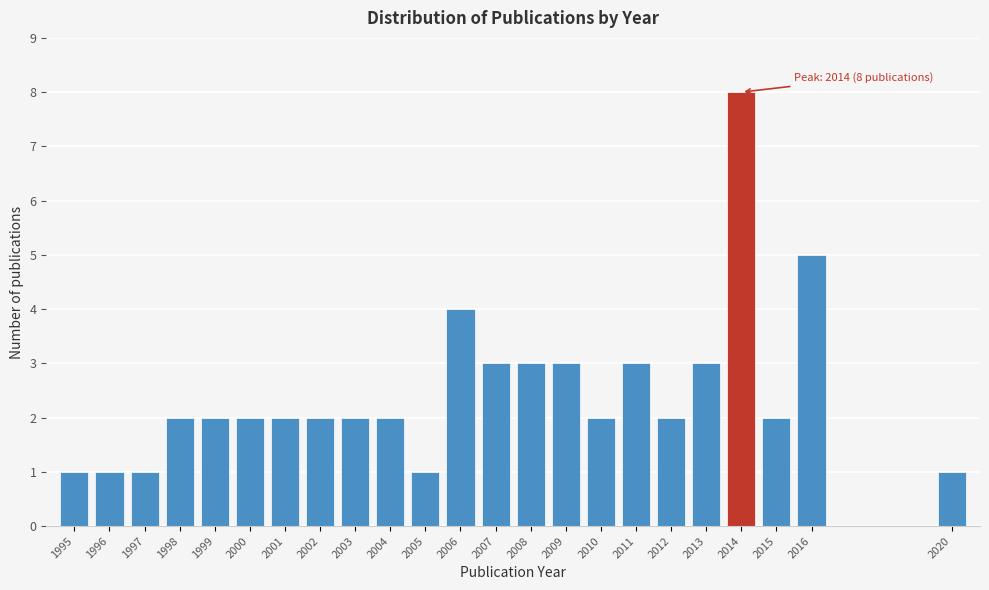

Reading left to right, what are all the values shown in this chart?

1	1	1	2	2	2	2	2	2	2	1	4	3	3	3	2	3	2	3	8	2	5	1